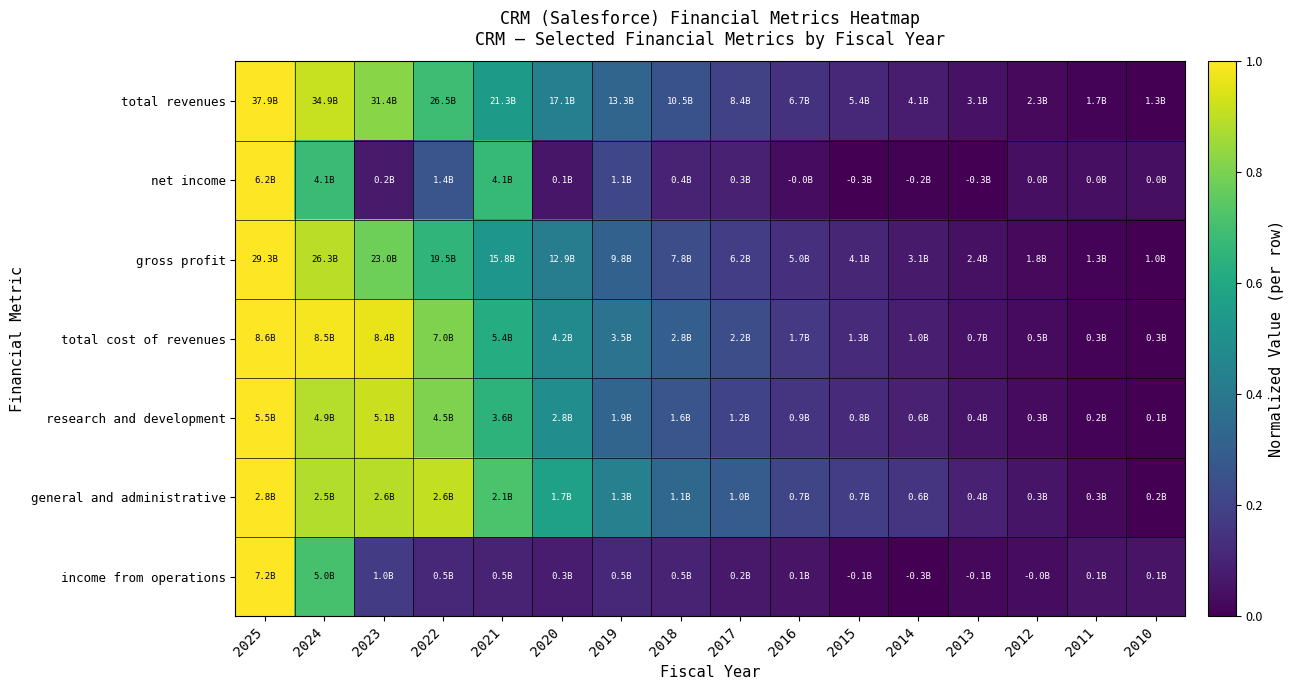

Rank the series at 2012 from lowest to highest value.

gross profit, total revenues, total cost of revenues, research and development, income from operations, net income, general and administrative